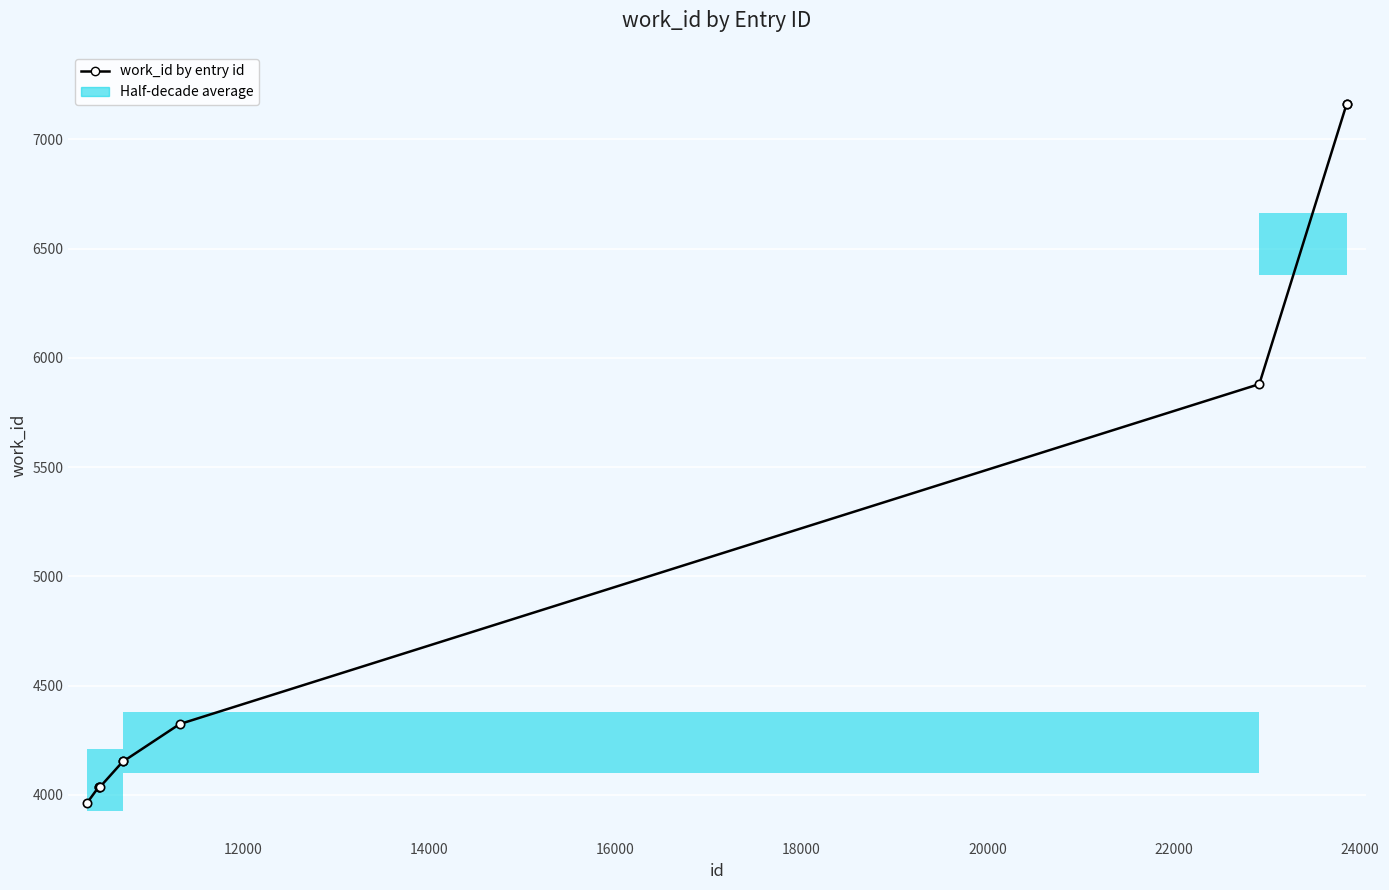

Are the bars grouped side by side (vs. stacked)?

No